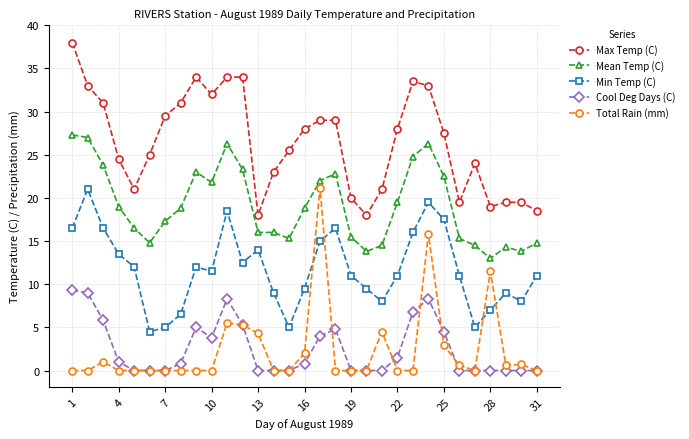

What is the value of the Mean Temp (C) point at the 17th from the left?

22.0